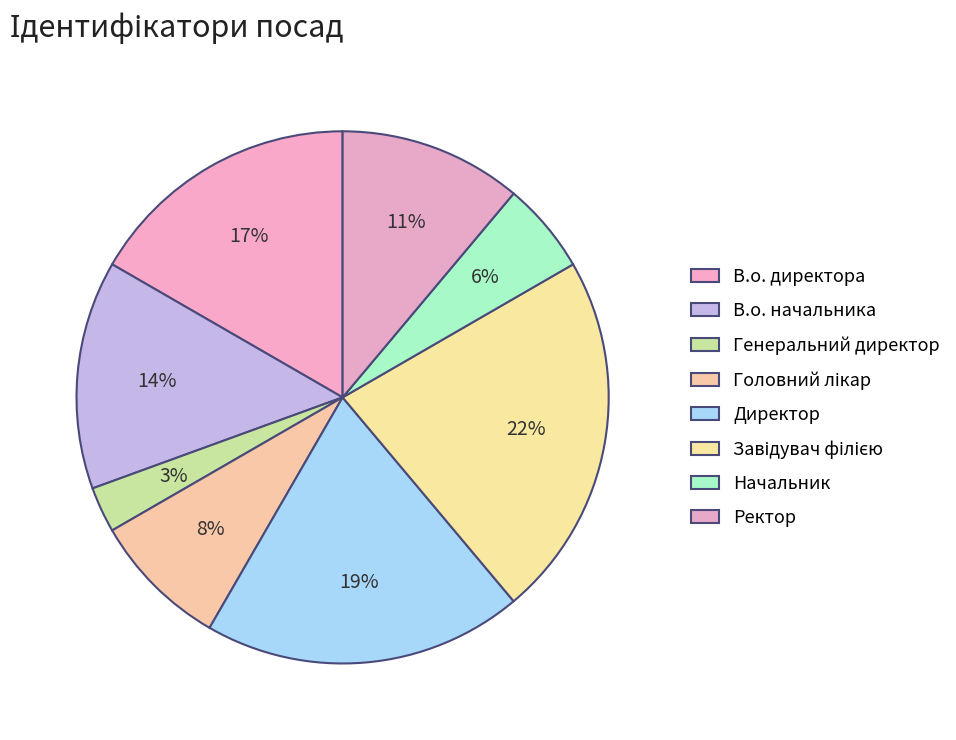

Do В.о. начальника and Директор together represent more than half of the pie?

No